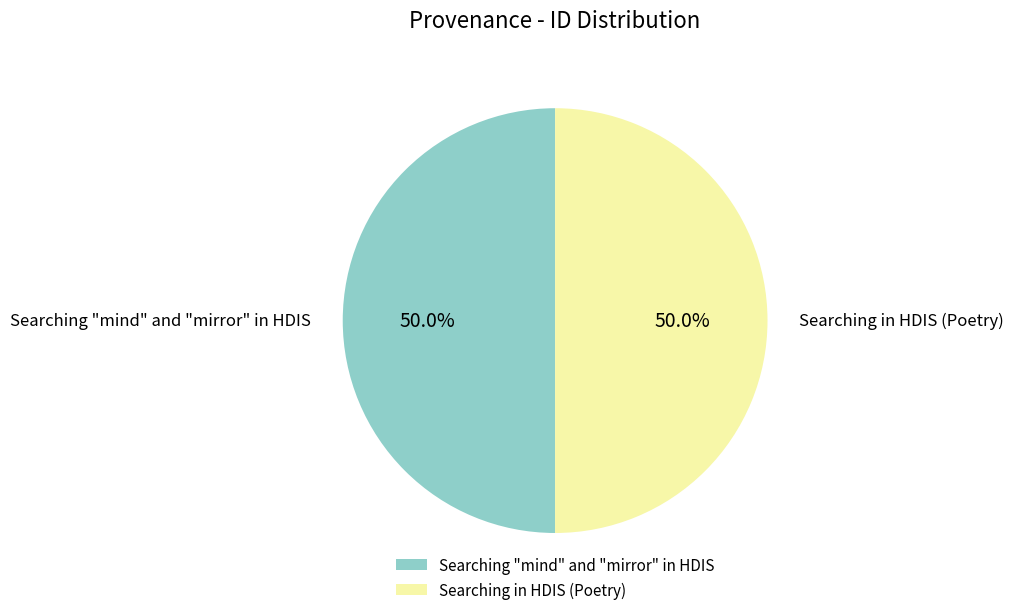

Approximately how many times larger is the value at Searching "mind" and "mirror" in HDIS compared to Searching in HDIS (Poetry)?

1.0